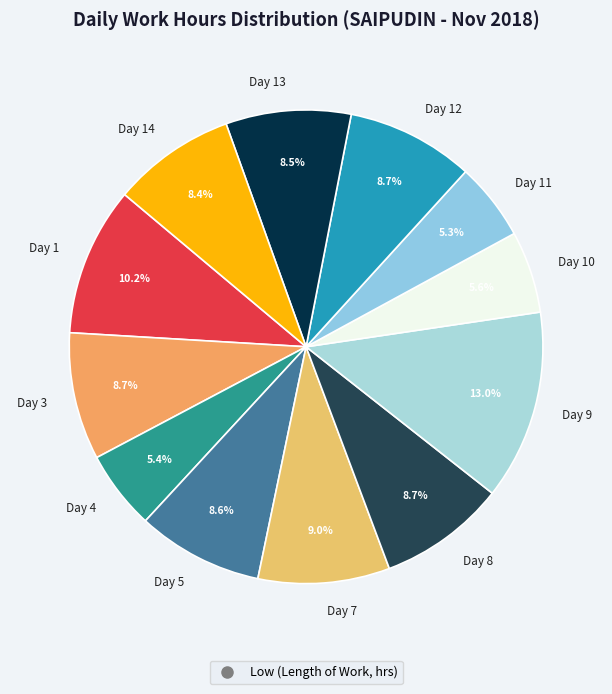

Between Day 4 and Day 9, which is larger?

Day 9